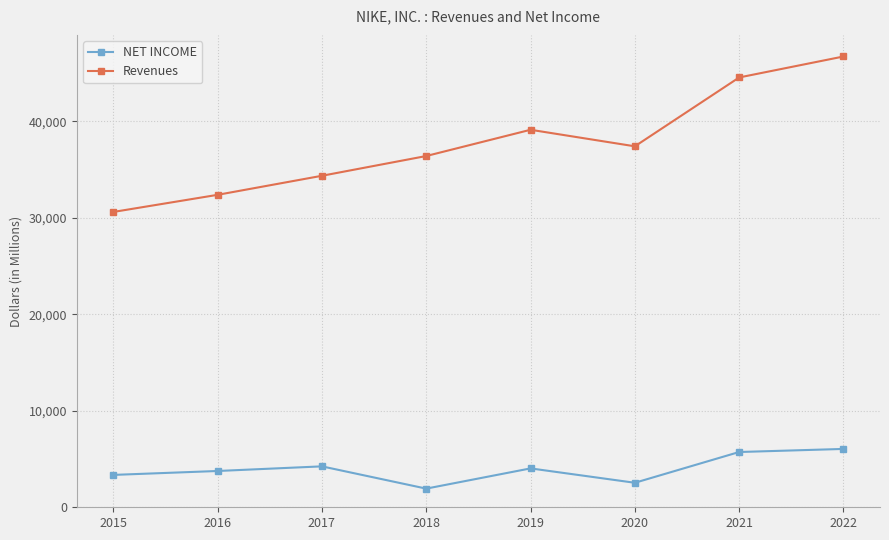

True or false: NET INCOME and Revenues intersect in this chart.

False